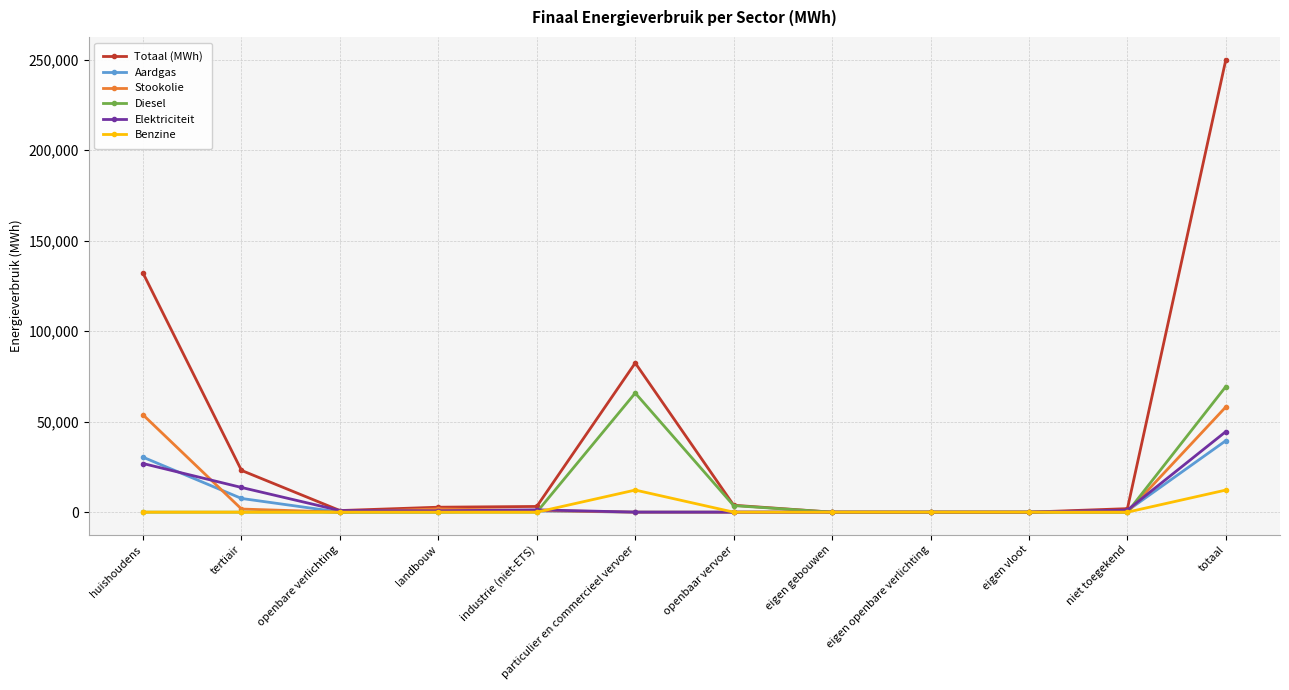

Is this an area chart (filled region under the line)?

No